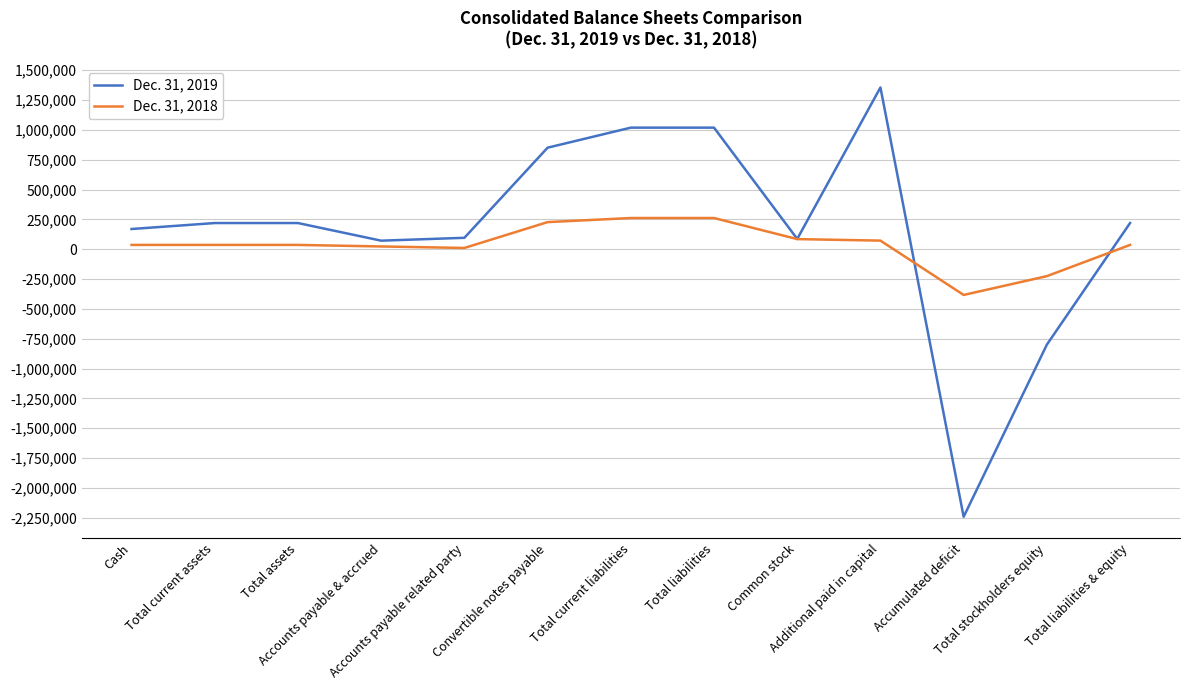

Which series has the largest range (max minus min)?

Dec. 31, 2019